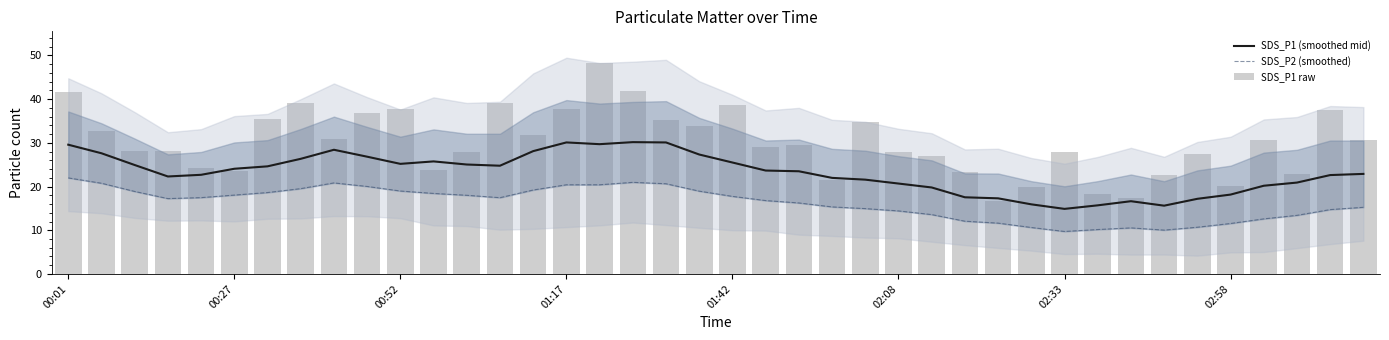

How many series are shown in this chart?

3